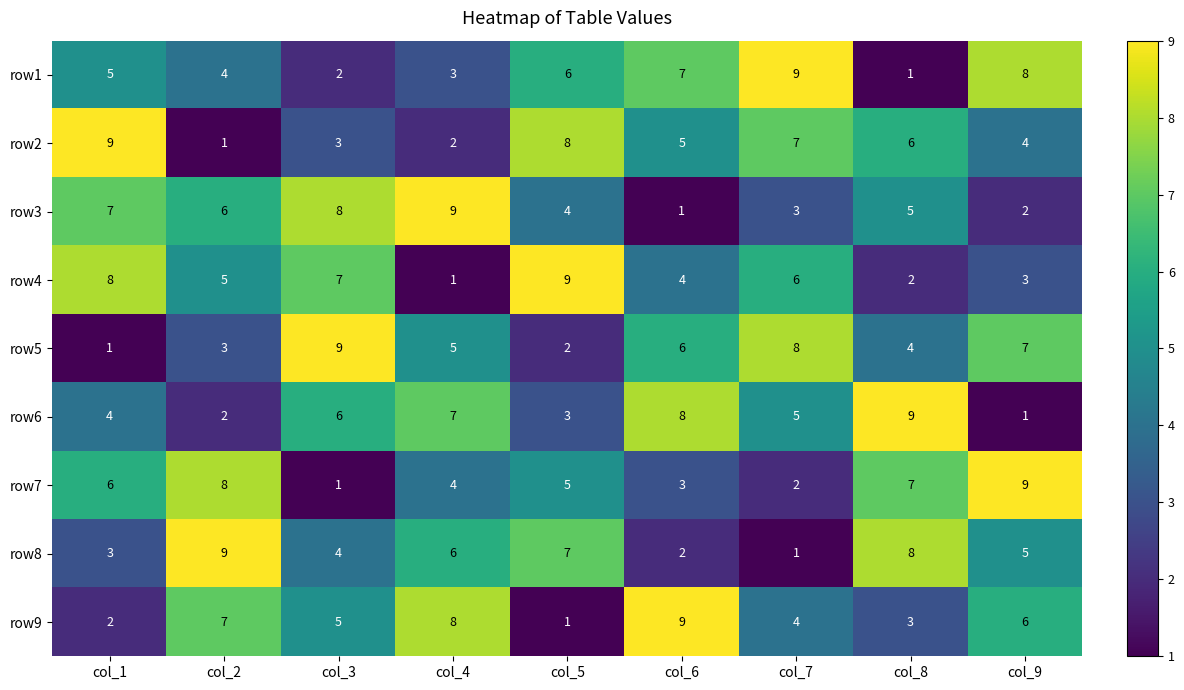

What is the spread (max minus min) of values at col_4?

8